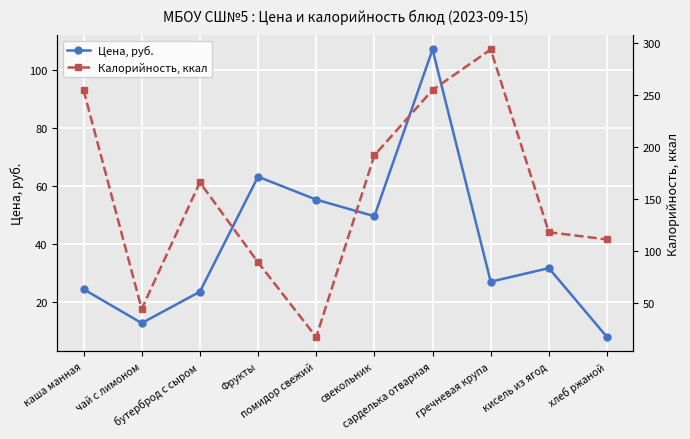

Which category has the highest value in the Калорийность, ккал series?

гречневая крупа